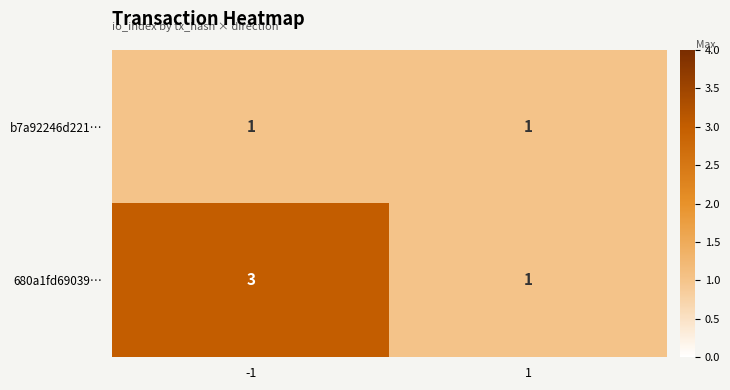

What is the sum of all 680a1fd69039… values?

4